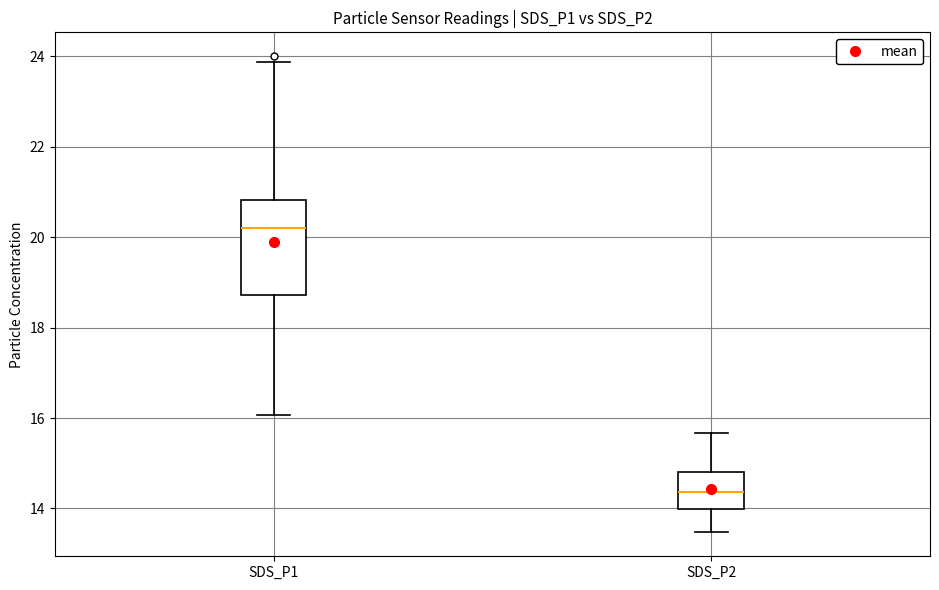

Which box is the tallest, from its lower edge to its upper edge?

SDS_P1